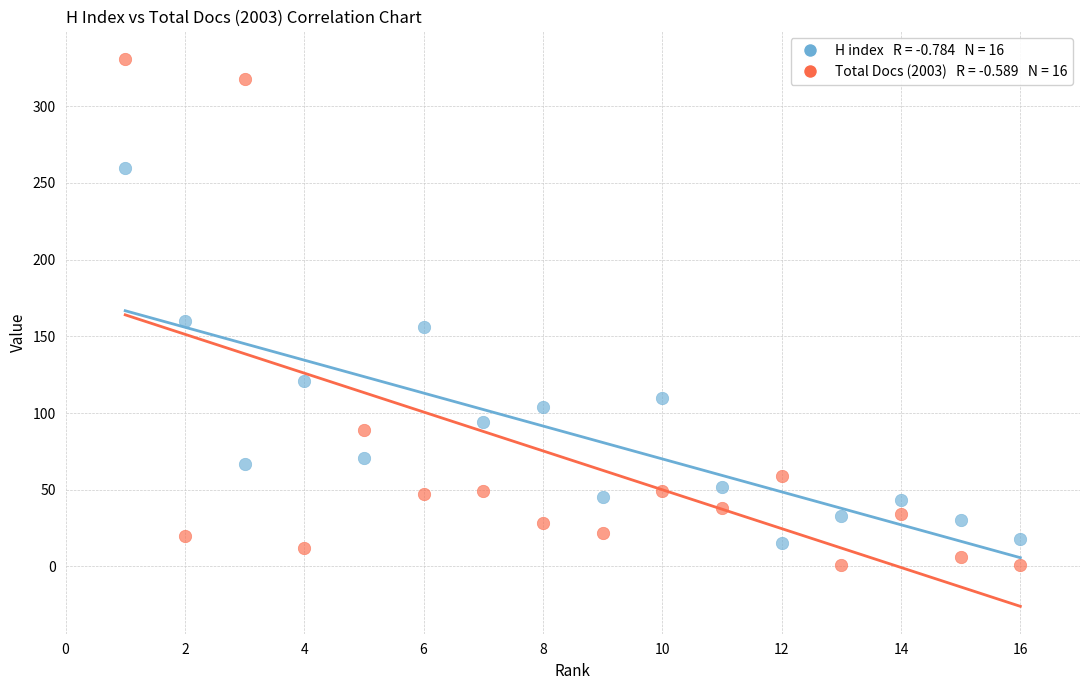

Across all series, what Y value is closest to 166?

160